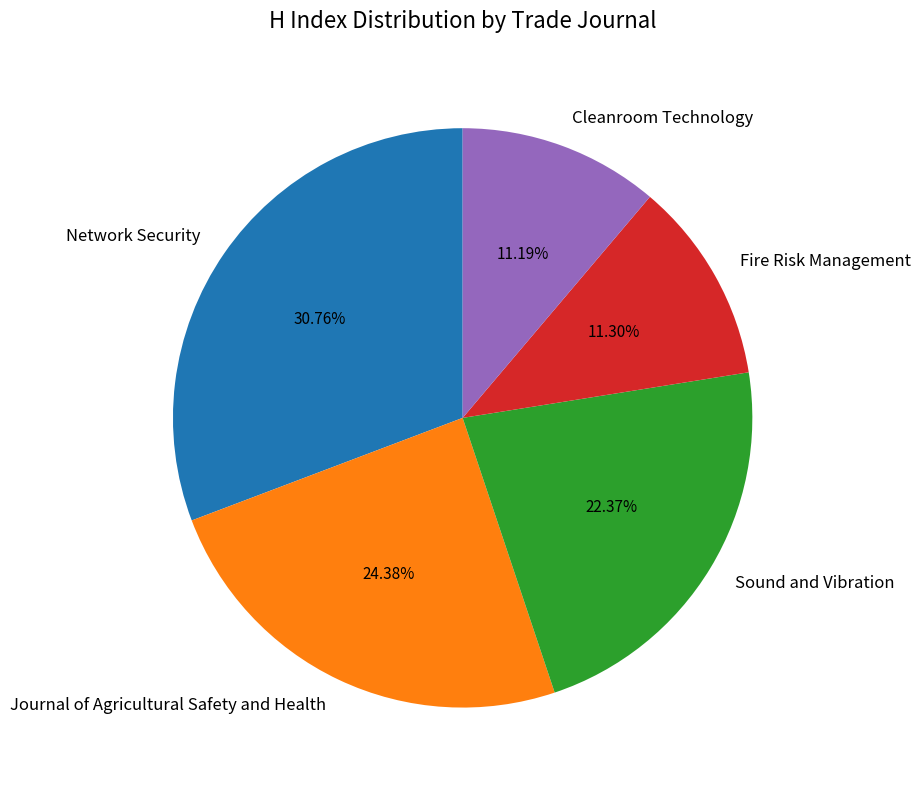

The Sound and Vibration slice represents 22% of the pie. True or false?

True